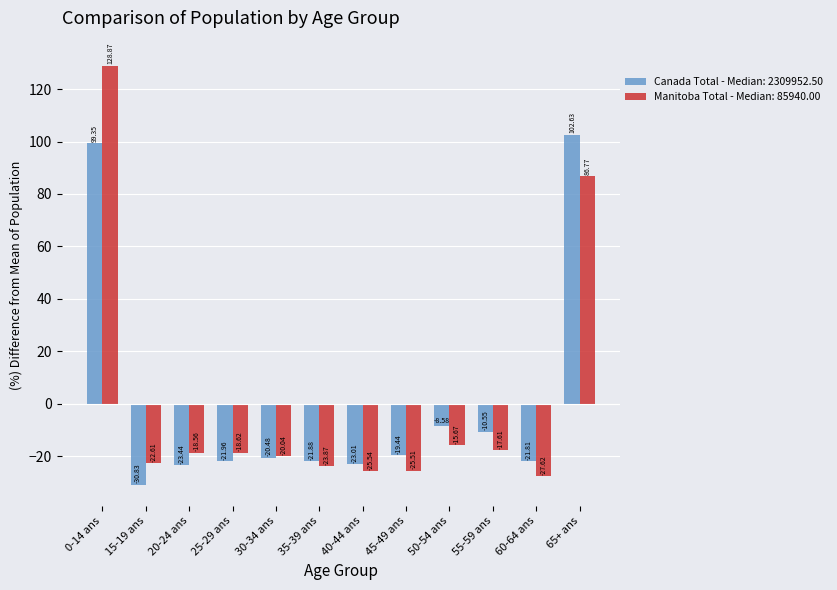

What is the maximum value shown in the chart?

128.9